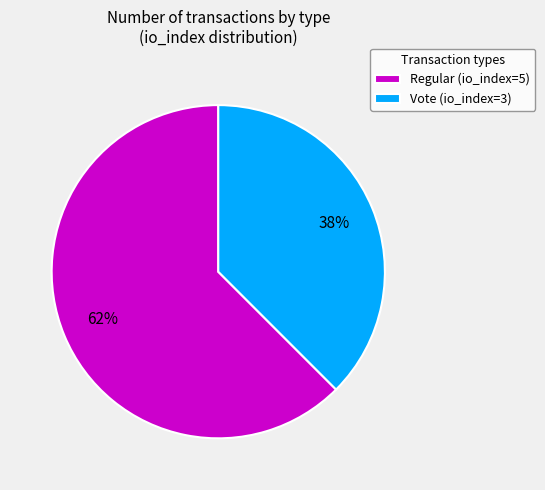

Which slice is the largest?

Regular (io_index=5)